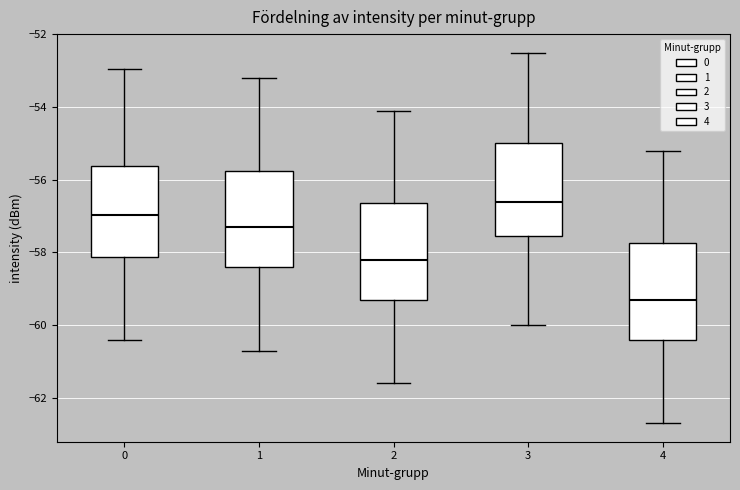

Reading left to right, transcribe this box plot: for each box, give where its median line is, the range the box spans, and where its two whiskers end, as read against the y-axis. The values are not printed on the chart, so give them approximately, as read against the axis.

0: median -57.0, box -58.2 to -55.6, whiskers -60.4 to -53.0
1: median -57.2, box -58.4 to -55.8, whiskers -60.6 to -53.2
2: median -58.2, box -59.2 to -56.6, whiskers -61.6 to -54.0
3: median -56.6, box -57.6 to -55.0, whiskers -60.0 to -52.4
4: median -59.2, box -60.4 to -57.8, whiskers -62.6 to -55.2